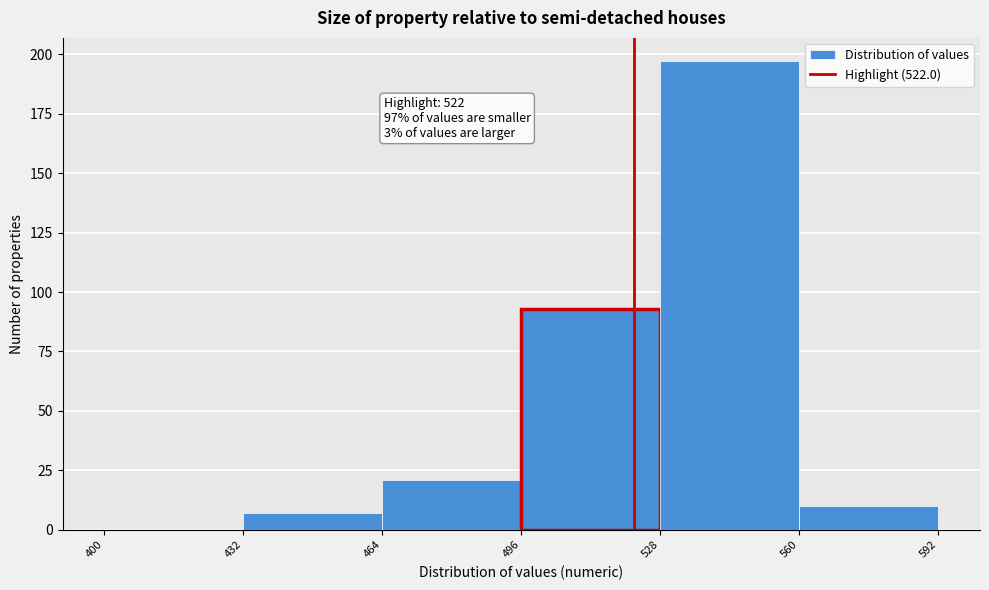

Over which range of the x-axis is the bar tallest?

528 to 560